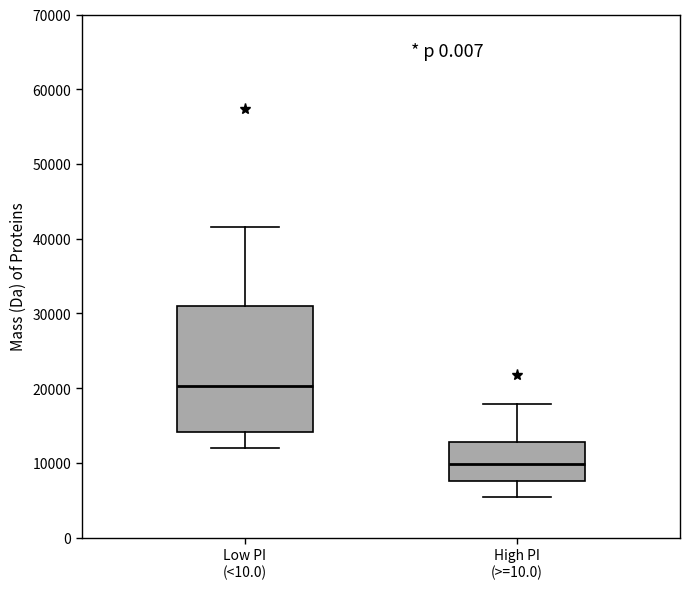

Which box is the tallest, from its lower edge to its upper edge?

Low PI (<10.0)